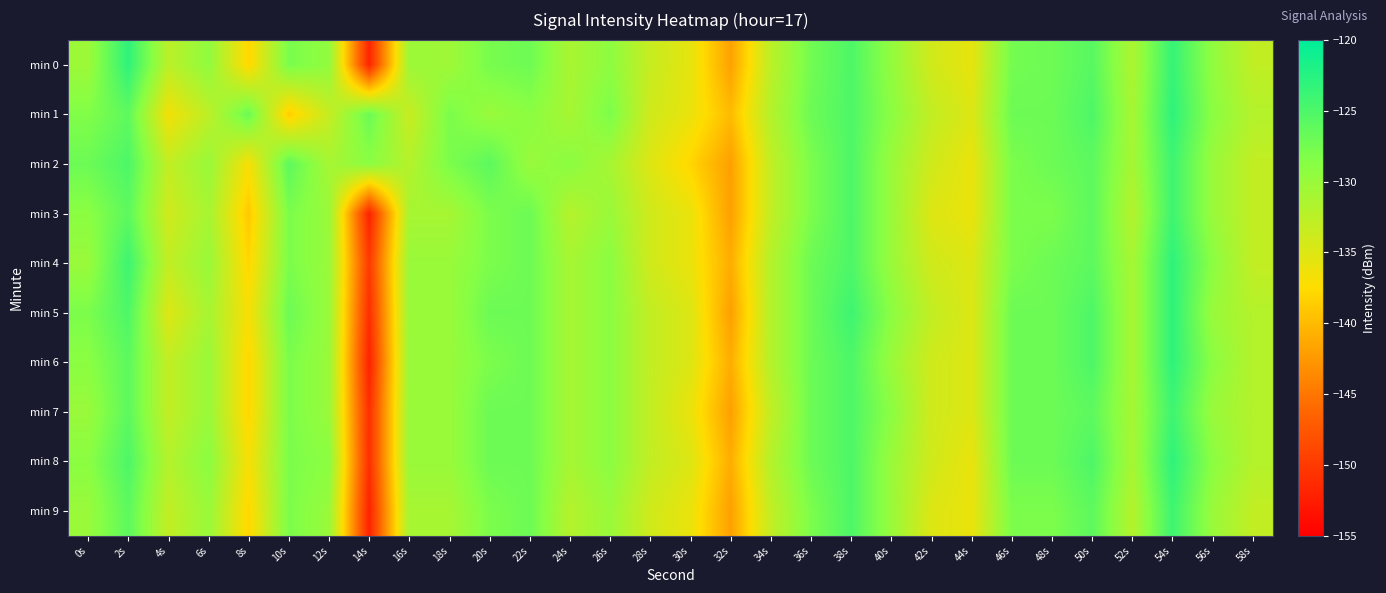

Count the number of data series in this chart.

10